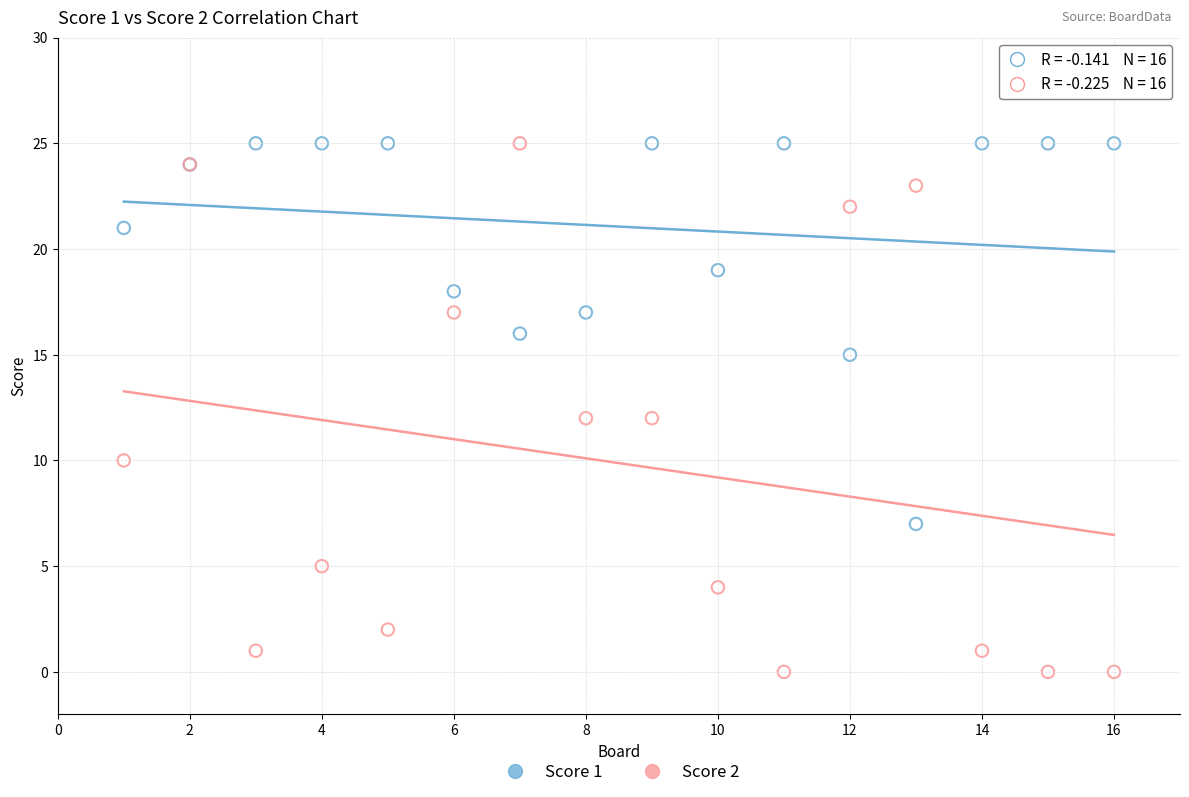

Which series has the widest spread of Y values?

Score 2